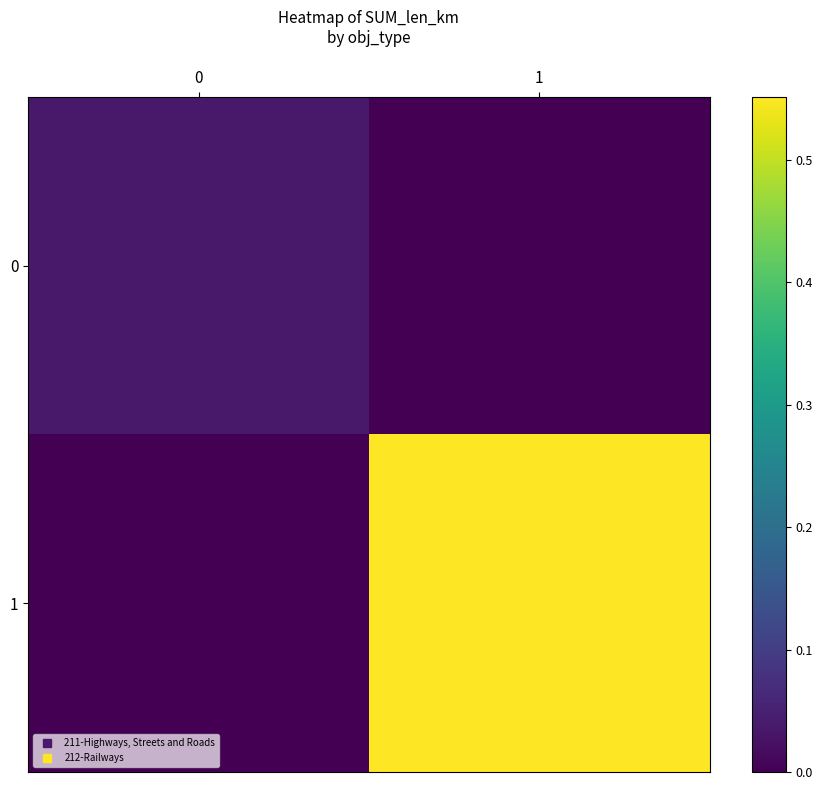

Reading left to right, transcribe all the data shown in this chart.

0: 0=0.0	1=0.0
1: 0=0.0	1=0.6